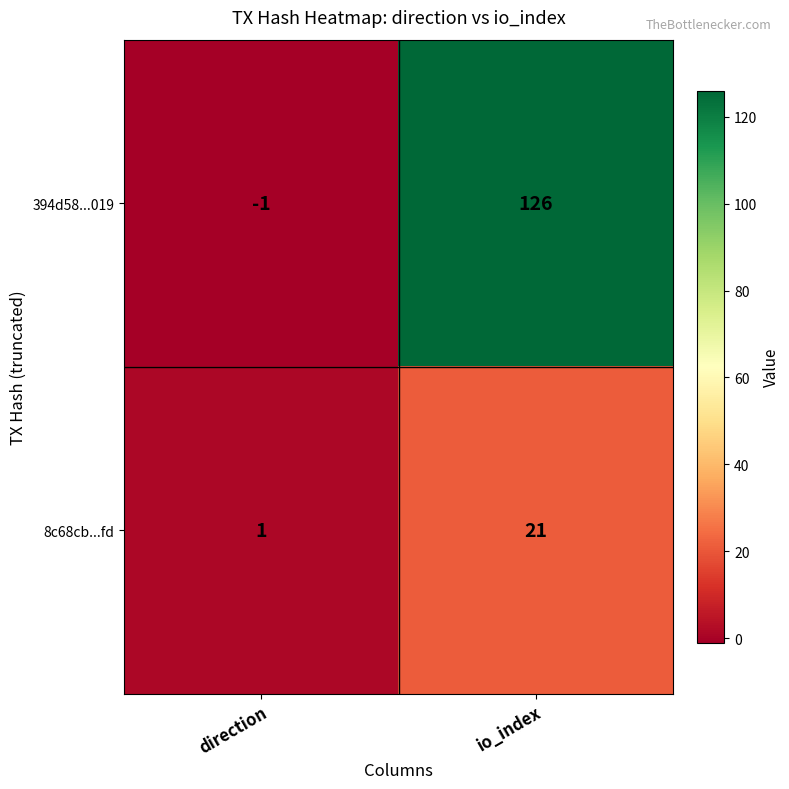

What is the approximate value of 394d58...019 at io_index, to the nearest 50?

150